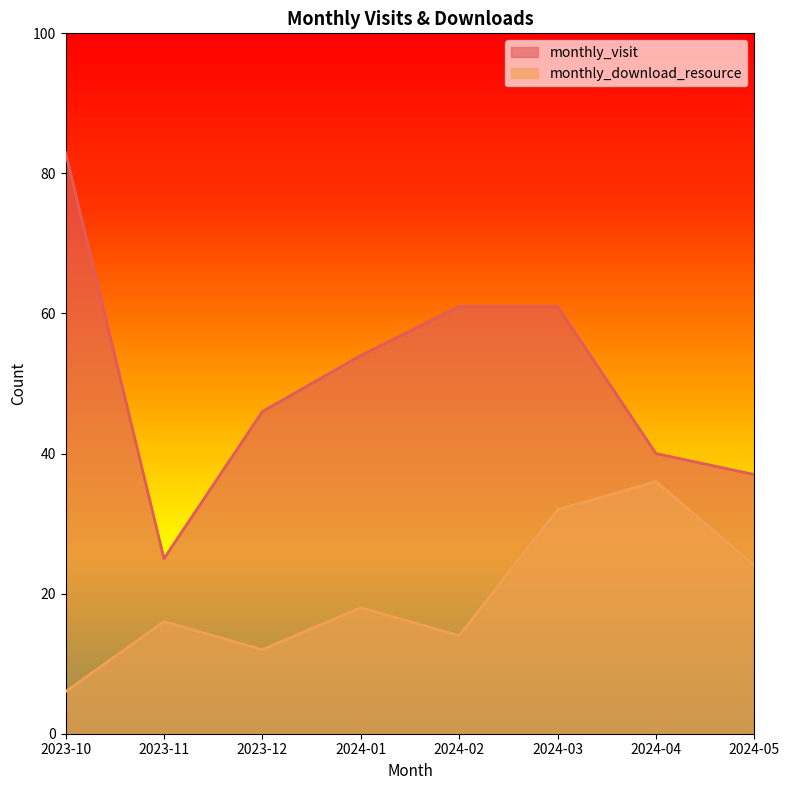

The value of monthly_download_resource at 2024-05 is 32. True or false?

False